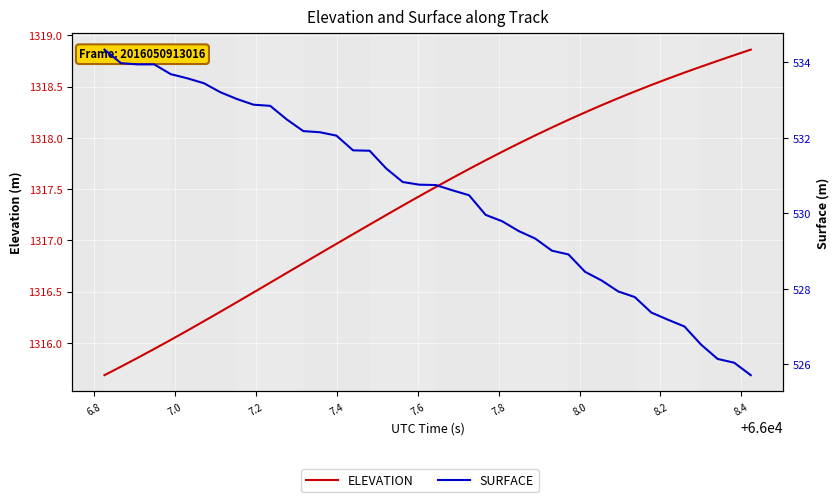

What is the value of the ELEVATION point at the 25th from the left?

1317.9